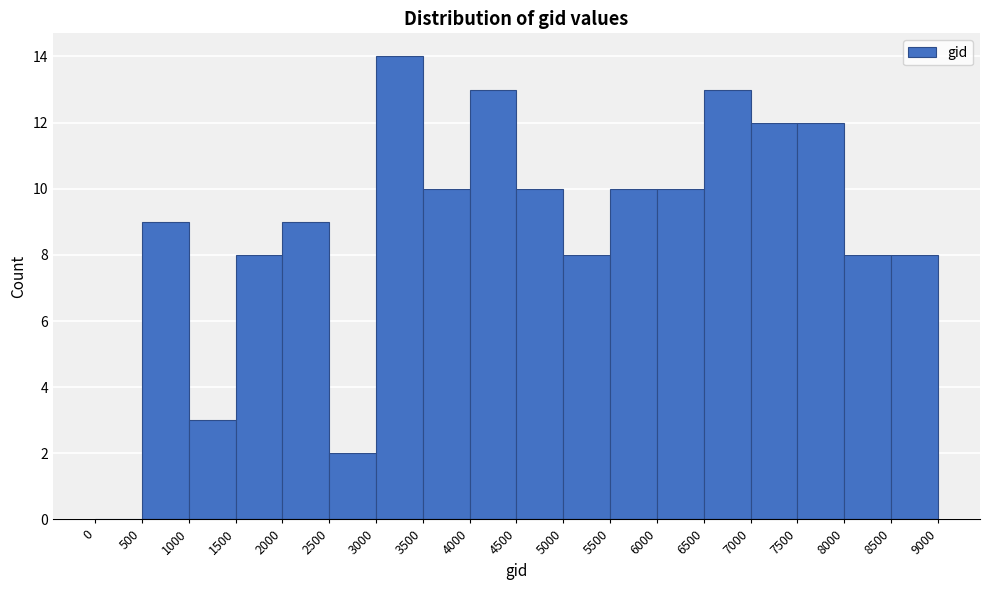

Reading left to right, transcribe this chart: for each bar, give the range it covers on the x-axis and its height. The values are not printed on the chart, so give them approximately, as read against the axis.

0 to 500: 0
500 to 1000: 9
1000 to 1500: 3
1500 to 2000: 8
2000 to 2500: 9
2500 to 3000: 2
3000 to 3500: 14
3500 to 4000: 10
4000 to 4500: 13
4500 to 5000: 10
5000 to 5500: 8
5500 to 6000: 10
6000 to 6500: 10
6500 to 7000: 13
7000 to 7500: 12
7500 to 8000: 12
8000 to 8500: 8
8500 to 9000: 8